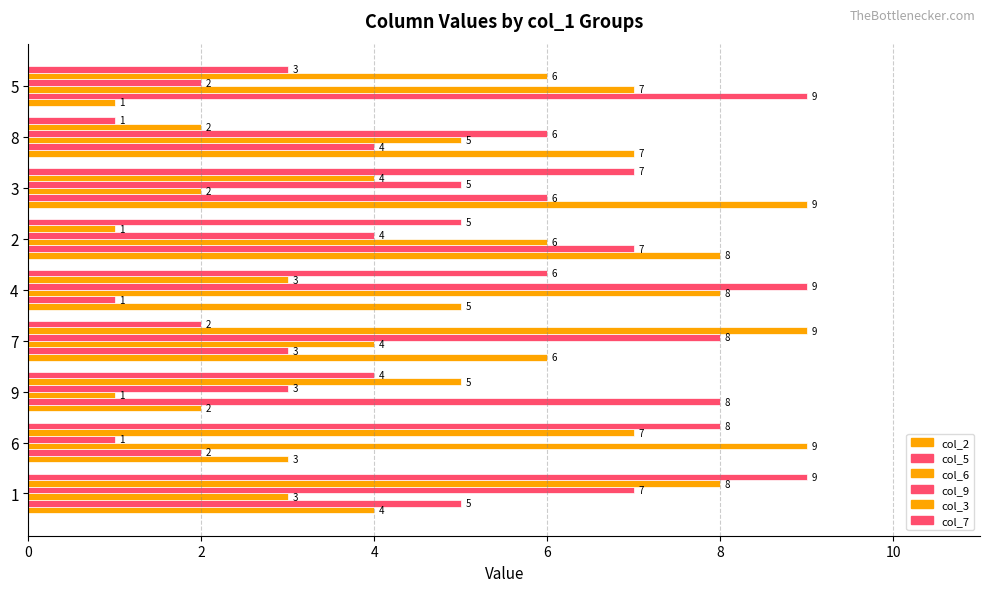

How many distinct data groups are displayed?

6